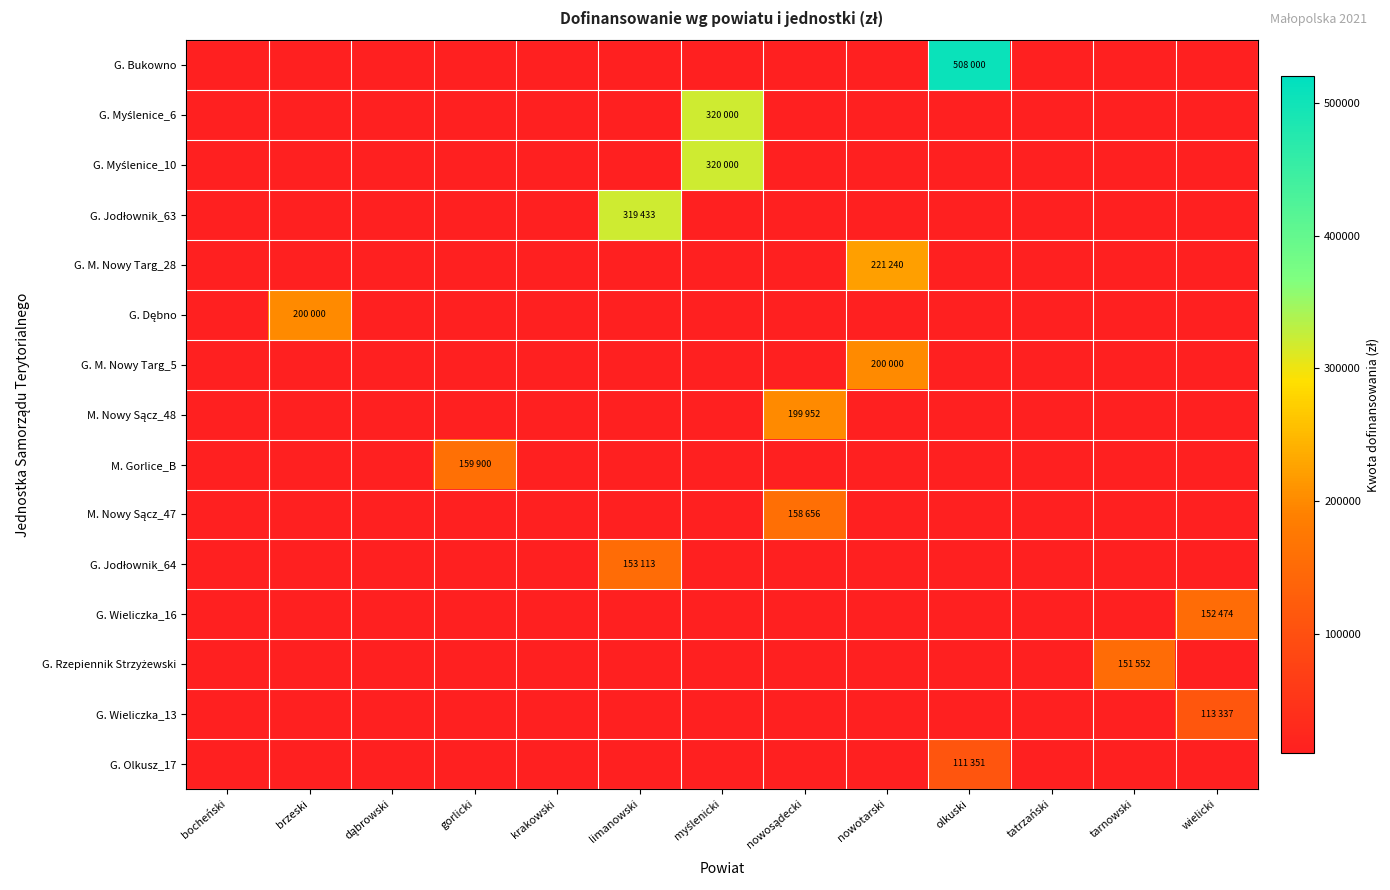

Rank the series by their maximum value, from highest to lowest.

G. Bukowno, G. Myślenice_6, G. Myślenice_10, G. Jodłownik_63, G. M. Nowy Targ_28, G. Dębno, G. M. Nowy Targ_5, M. Nowy Sącz_48, M. Gorlice_B, M. Nowy Sącz_47, G. Jodłownik_64, G. Wieliczka_16, G. Rzepiennik Strzyżewski, G. Wieliczka_13, G. Olkusz_17